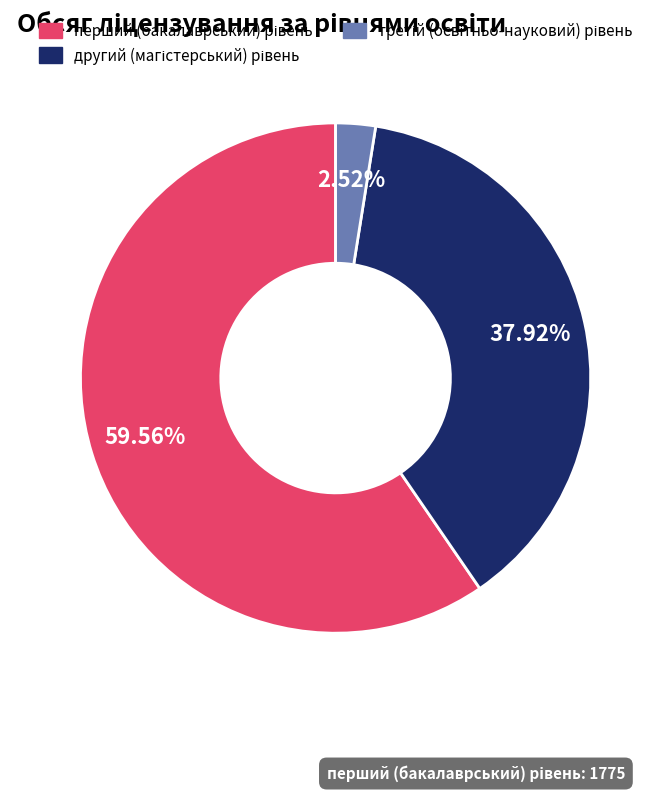

What is the majority slice?

перший (бакалаврський) рівень